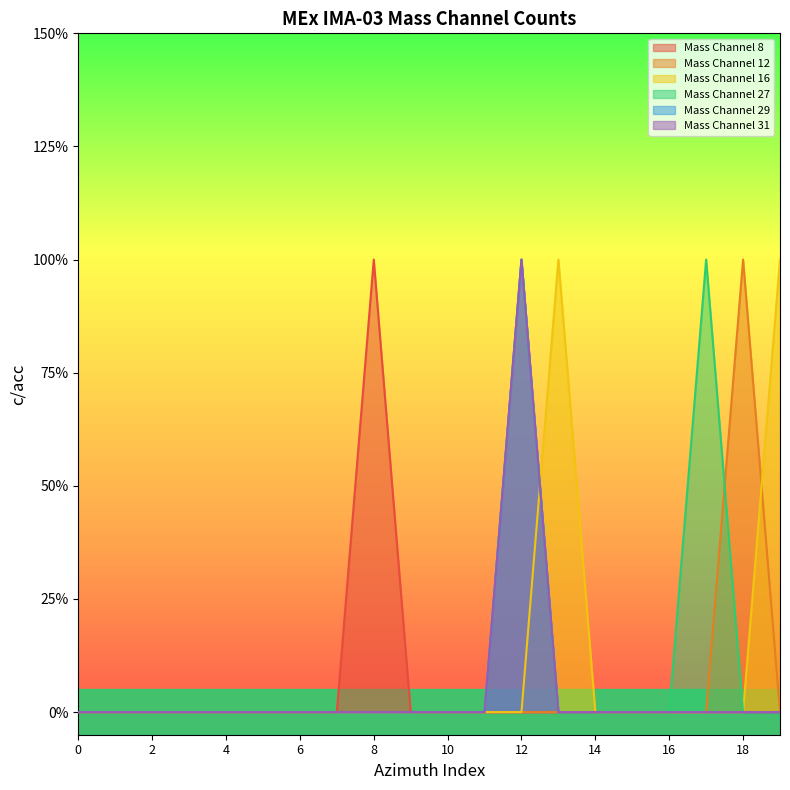

How many interior local peaks does the Mass Channel 16 series have?

1